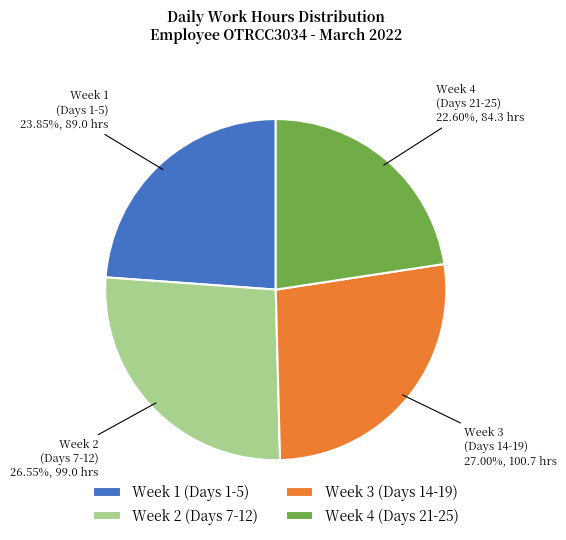

Do Week 2 (Days 7-12) and Week 4 (Days 21-25) together represent more than half of the pie?

No